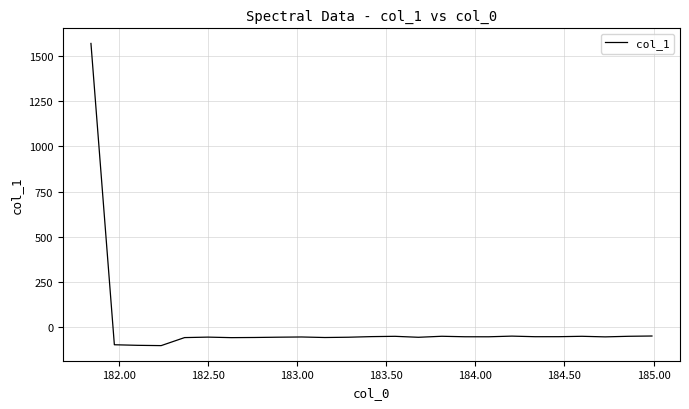

What is the minimum value shown in the chart?

-104.1